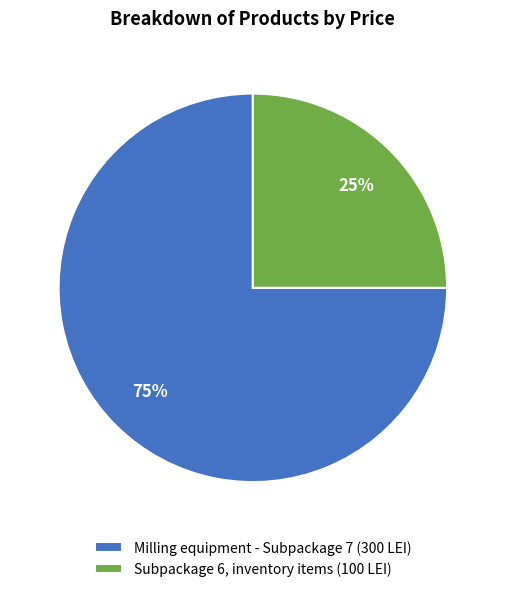

Rank the categories by value from lowest to highest.

Subpackage 6, inventory items (100 LEI), Milling equipment - Subpackage 7 (300 LEI)